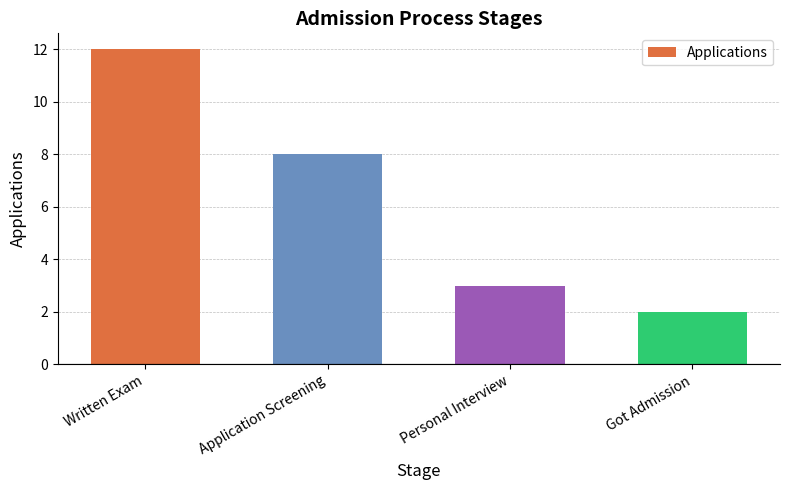

True or false: the data shows 2 at Personal Interview.

False